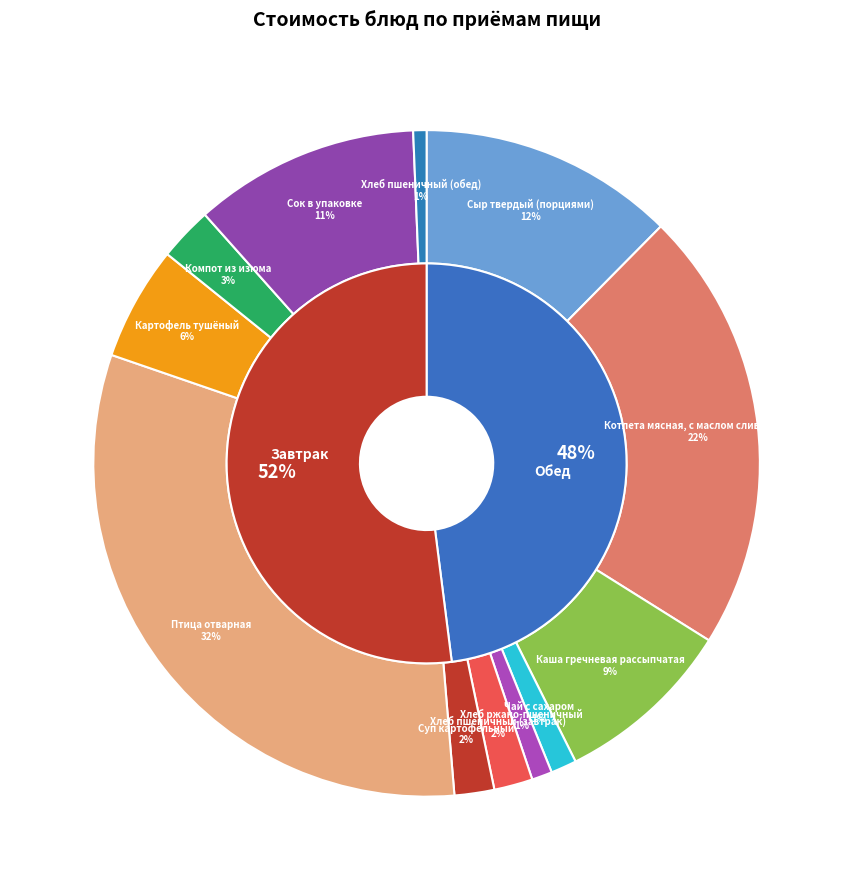

Is there any slice that represents more than half of the pie?

No